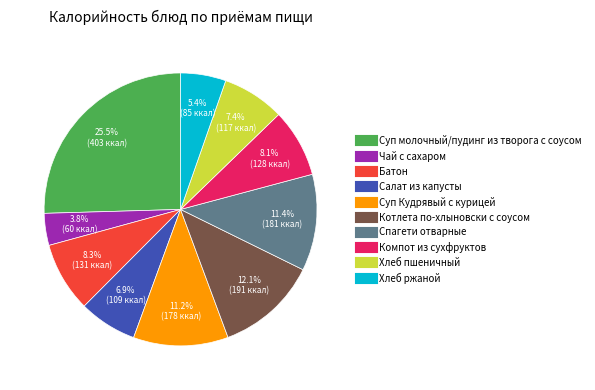

Does Чай с сахаром account for over 50% of the chart?

No